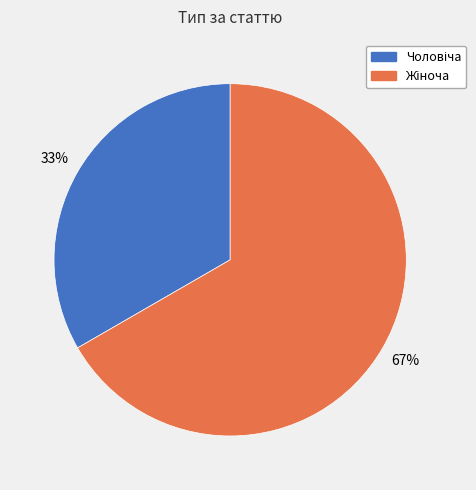

Is there any slice that represents more than half of the pie?

Yes